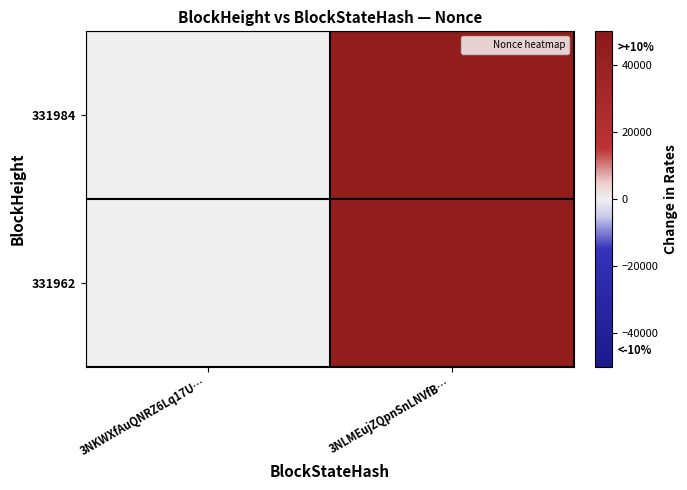

Rank the series at 3NLMEujZQpnSnLNVfB… from lowest to highest value.

331984, 331962